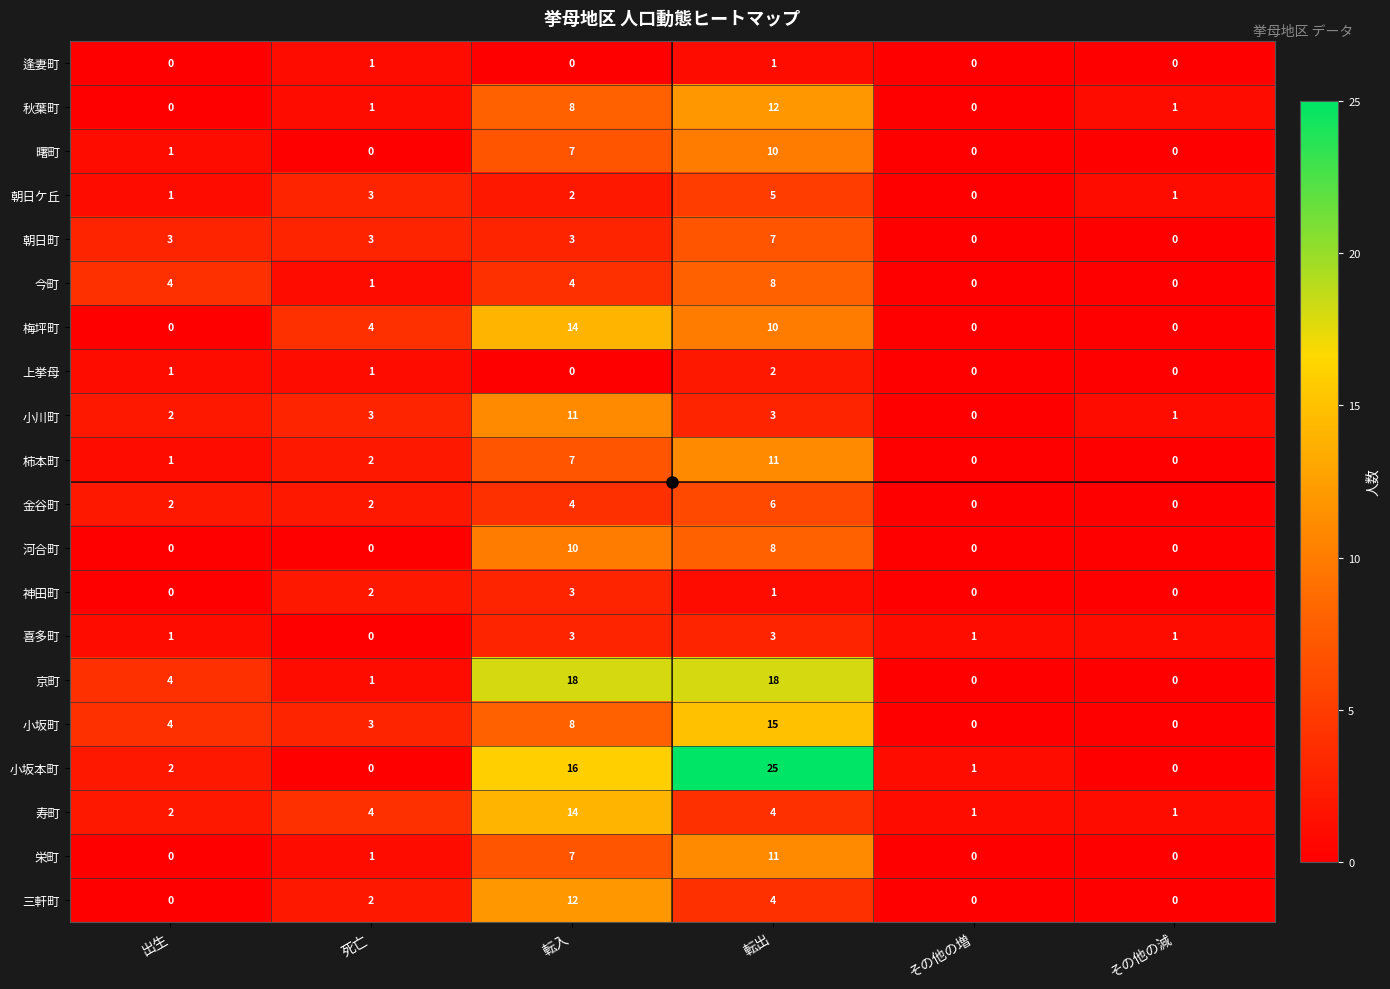

What is the total value across all series at 転出?

164